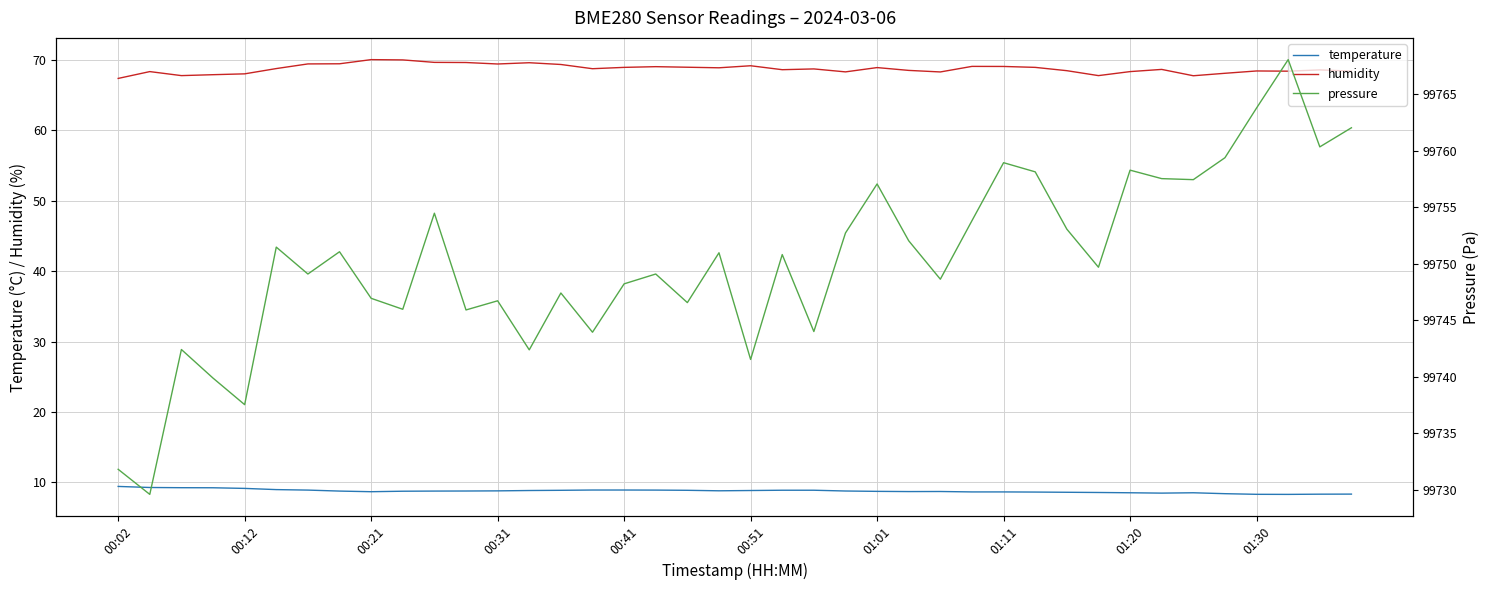

What is the difference between the second highest and minimum values in the humidity series?

2.6